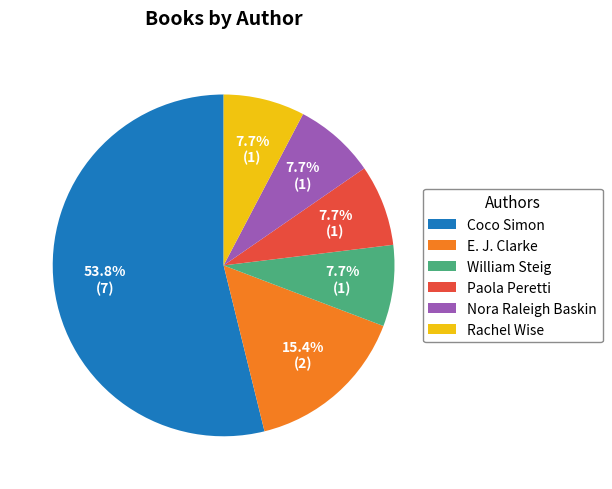

To the nearest percent, what is the difference between the largest and smallest slice percentages?

46%